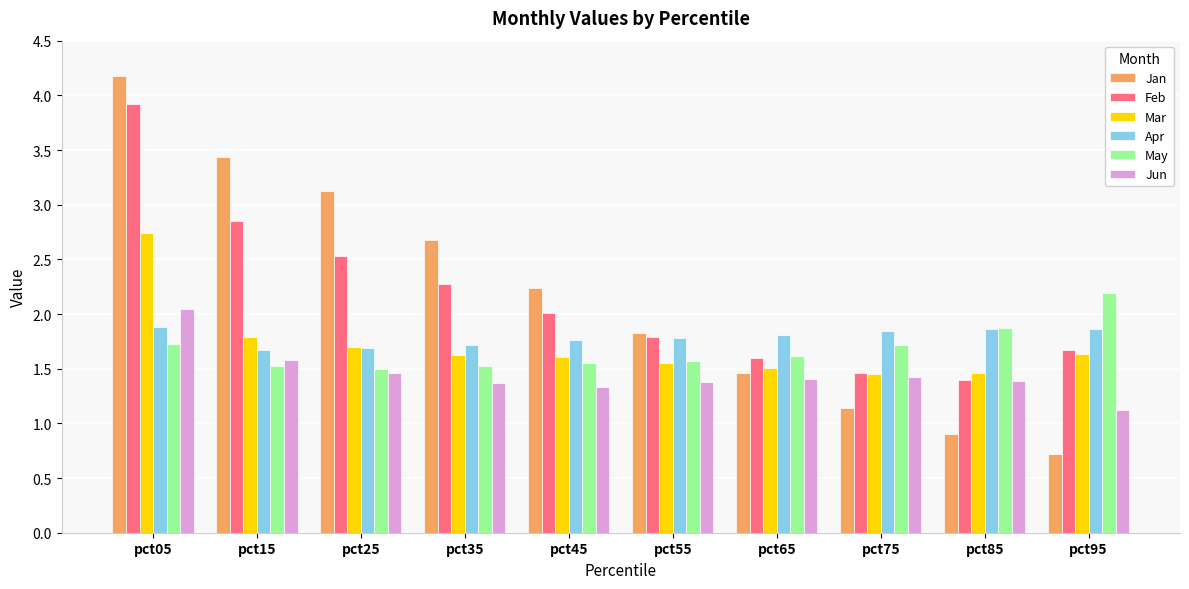

What are all the series names shown in the legend?

Jan, Feb, Mar, Apr, May, Jun